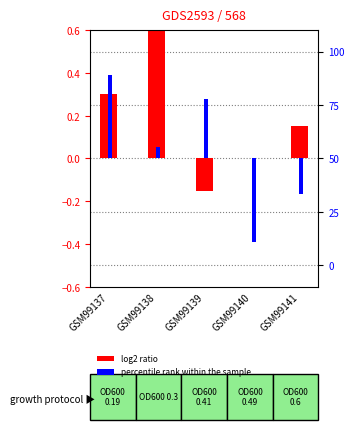

Reading left to right, list all the values displayed in this chart.

log2 ratio: GSM99137=0.3	GSM99138=0.6	GSM99139=-0.1	GSM99140=0.0	GSM99141=0.1
percentile rank within the sample: GSM99137=38.9	GSM99138=5.6	GSM99139=27.8	GSM99140=-38.9	GSM99141=-16.7